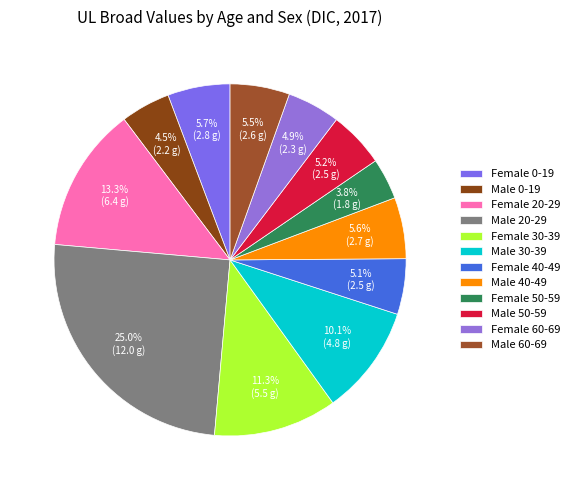

Which slice is the smallest?

Female 50-59